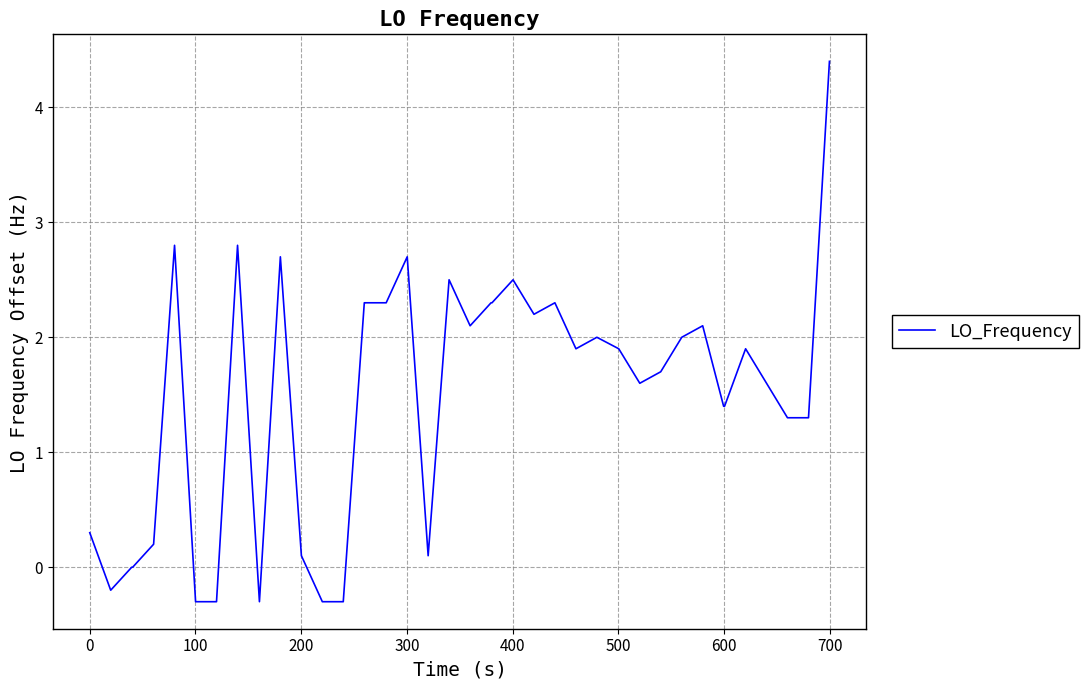

Does the chart have visible grid lines?

Yes